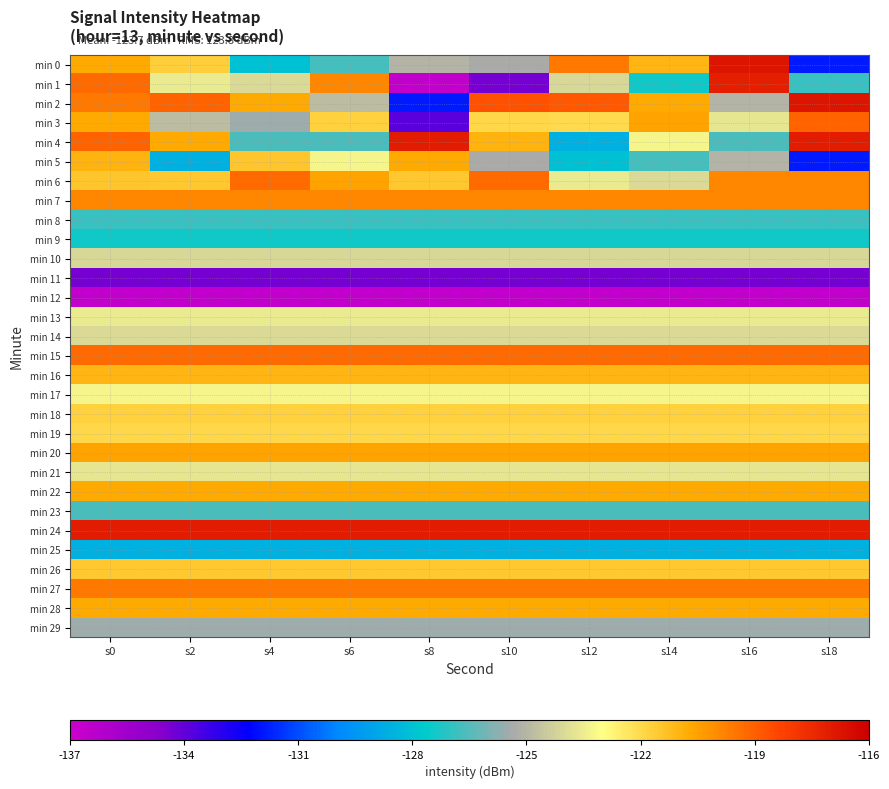

At which category does the chart reach its peak across all series?

s16